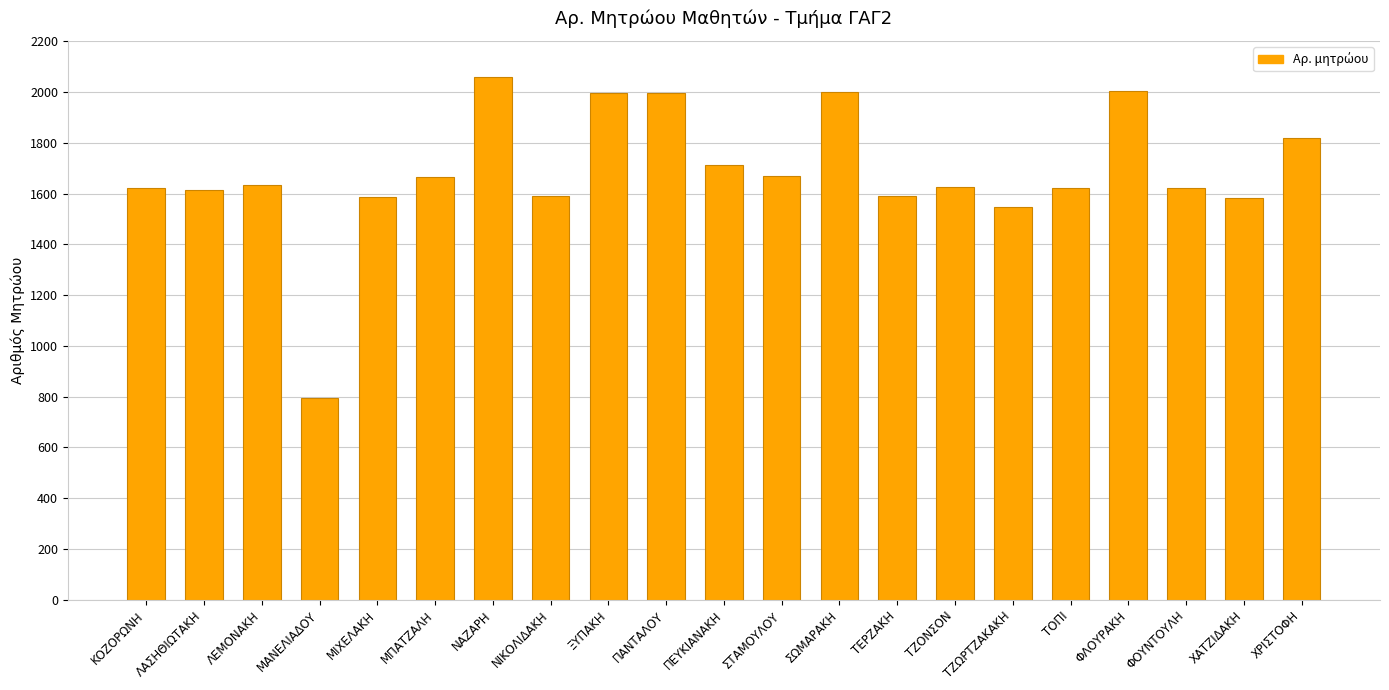

At which category does the chart reach its minimum across all series?

ΜΑΝΕΛΙΑΔΟΥ